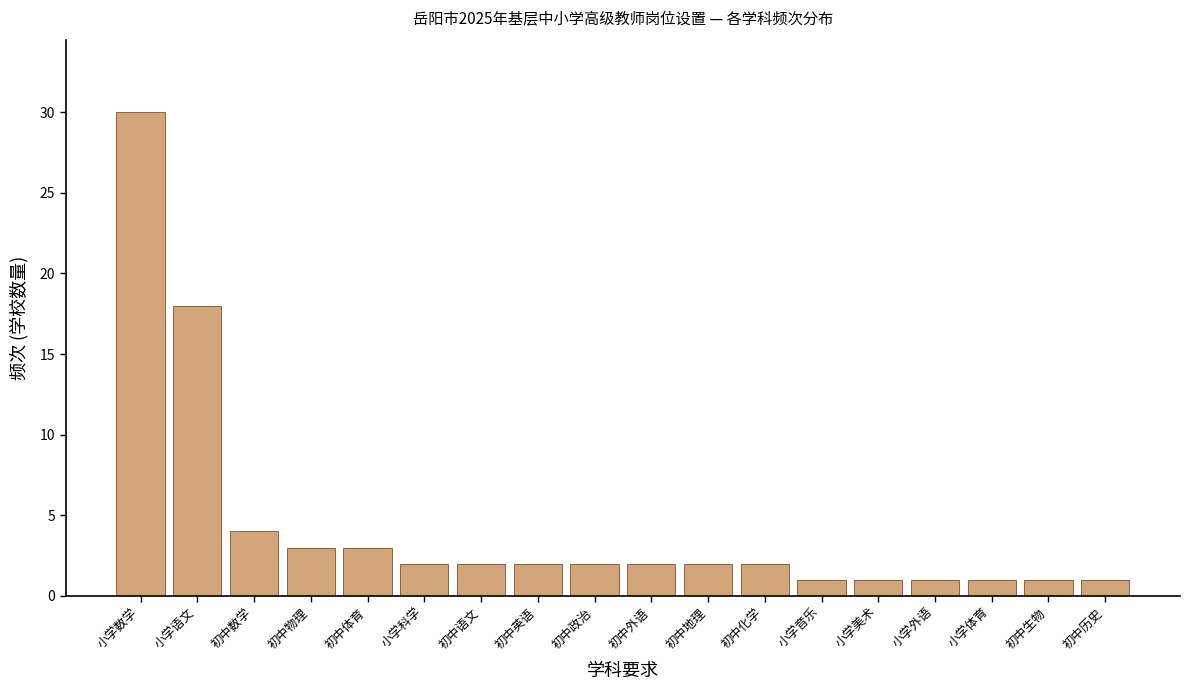

Reading left to right, list all the values displayed in this chart.

小学数学=30	小学语文=18	初中数学=4	初中物理=3	初中体育=3	小学科学=2	初中语文=2	初中英语=2	初中政治=2	初中外语=2	初中地理=2	初中化学=2	小学音乐=1	小学美术=1	小学外语=1	小学体育=1	初中生物=1	初中历史=1